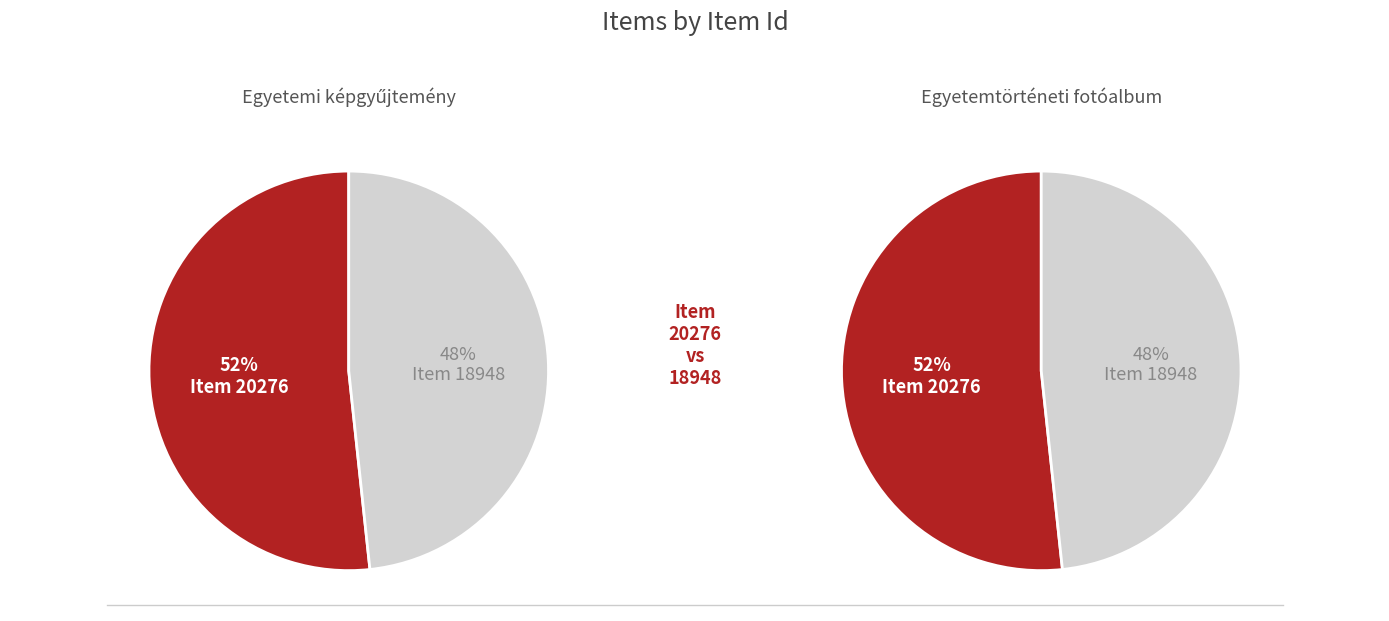

Between 20276 and 18948, which is larger?

20276